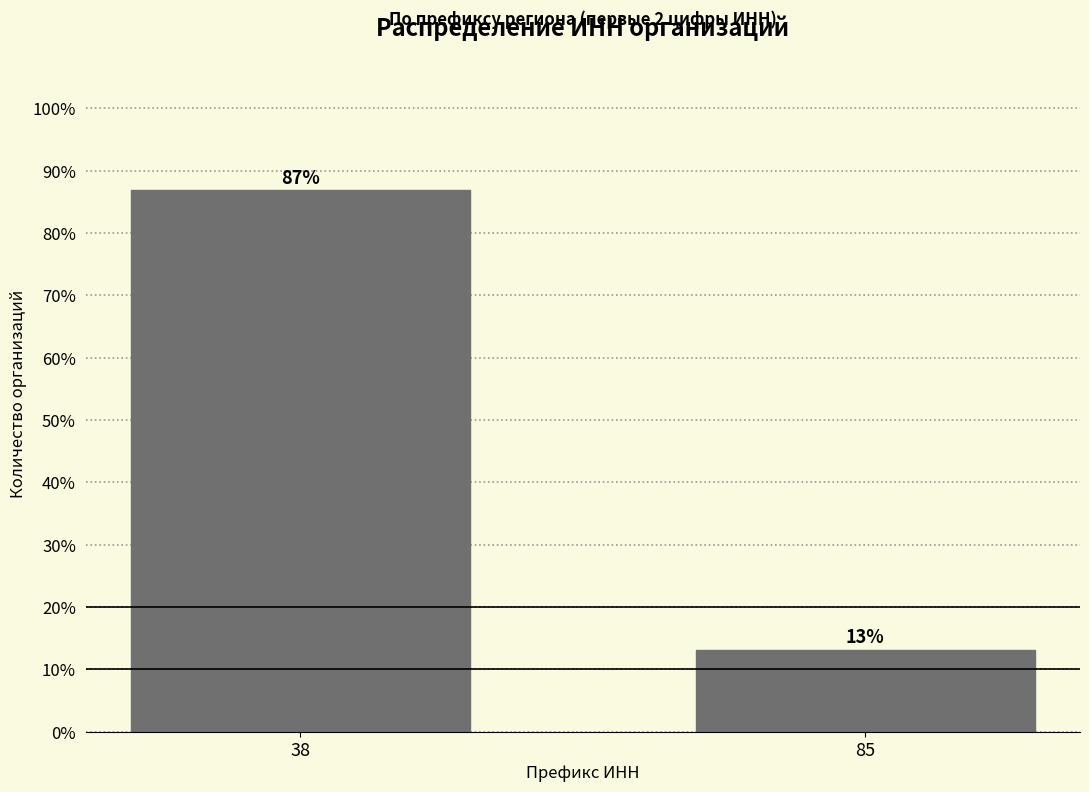

Where does the data first go above 86?

38